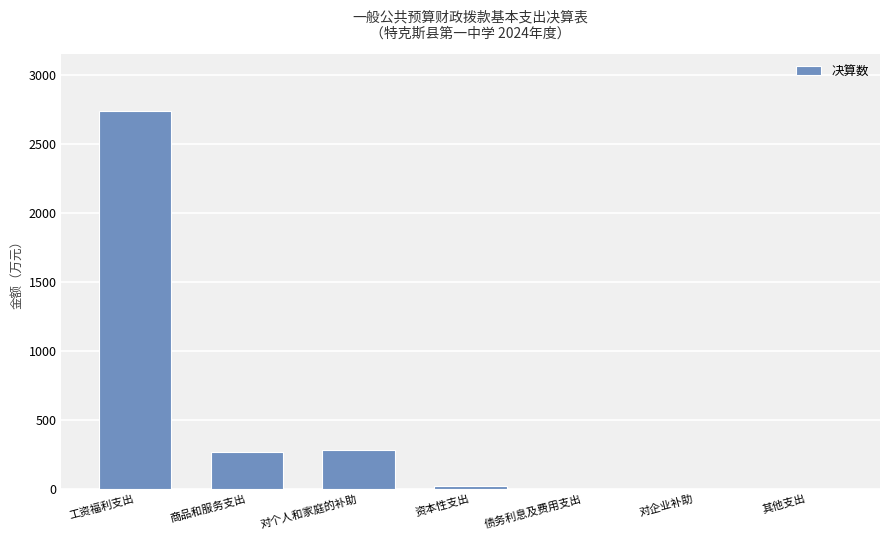

The chart shows a value of 0.0 at 其他支出. True or false?

True